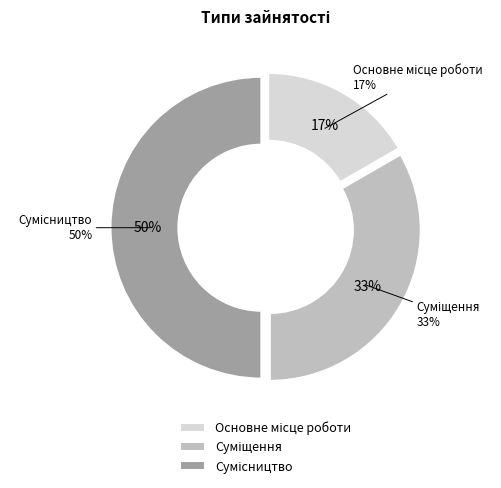

Approximately how many times larger is the value at Суміщення compared to Сумісництво?

0.7